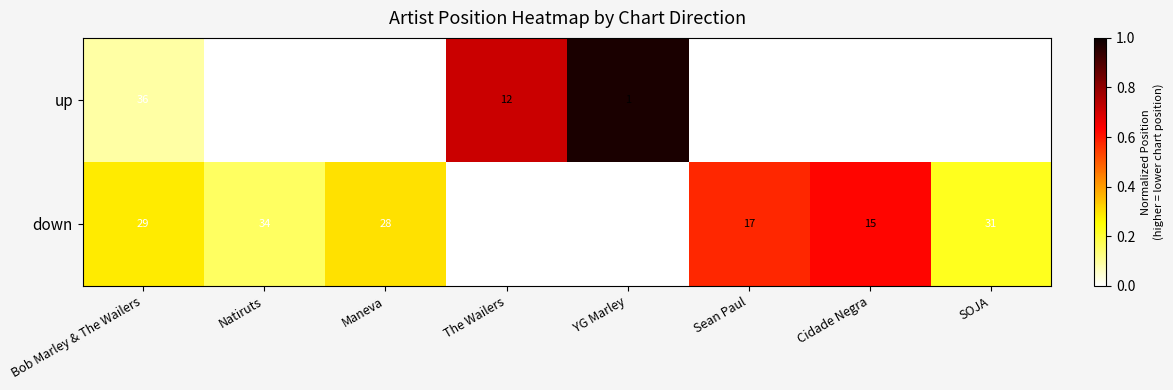

Rank the series at Bob Marley & The Wailers from highest to lowest value.

up, down